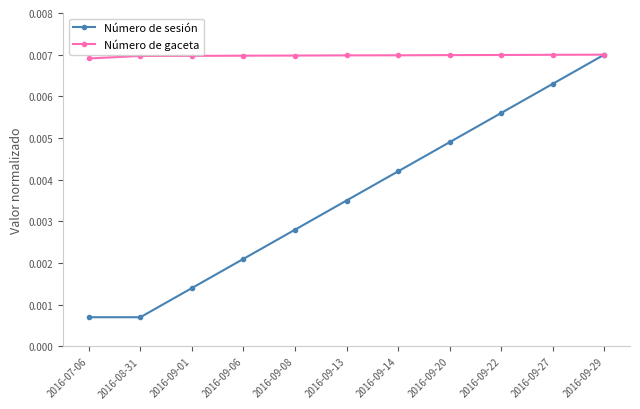

True or false: Número de sesión has more than 2 interior local peaks.

False